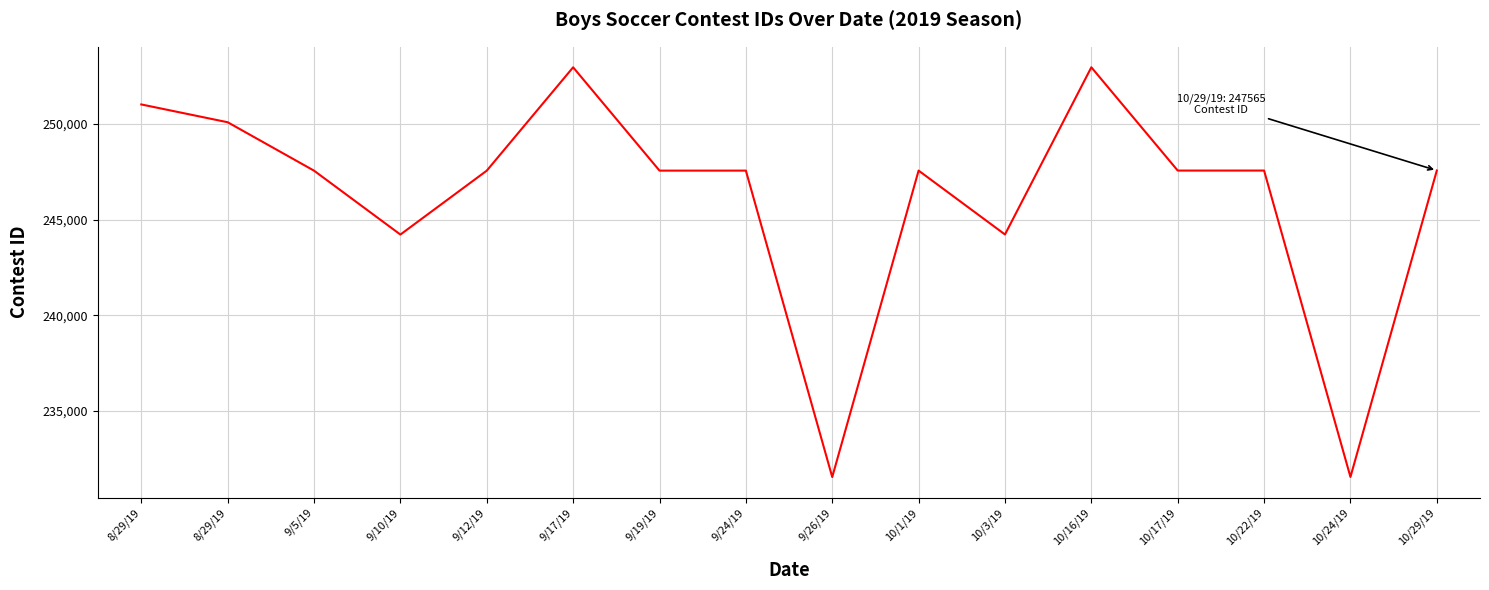

Between 10/22/19 and 9/10/19, which is larger?

10/22/19